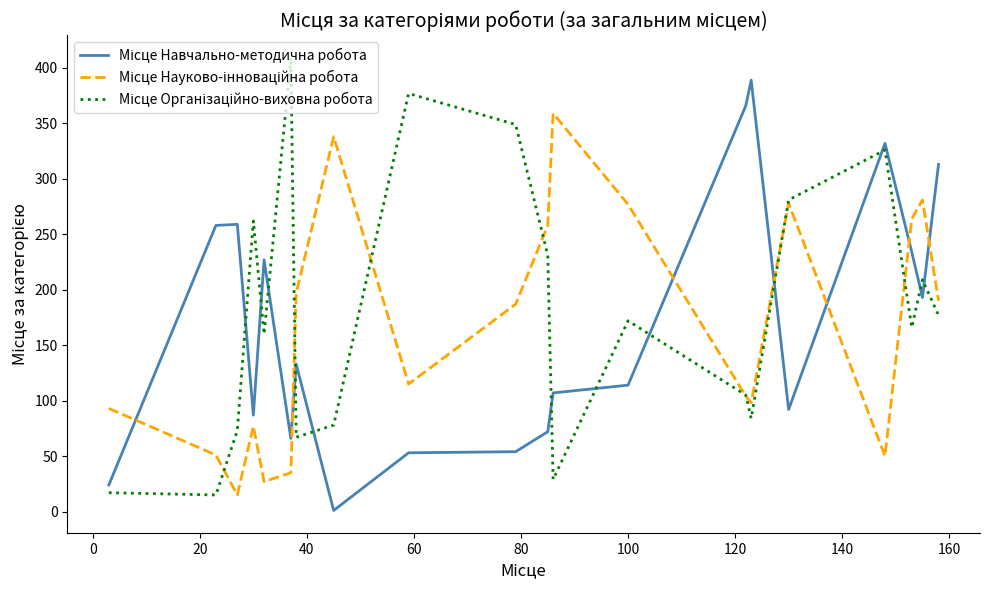

What is the greatest value displayed?

409